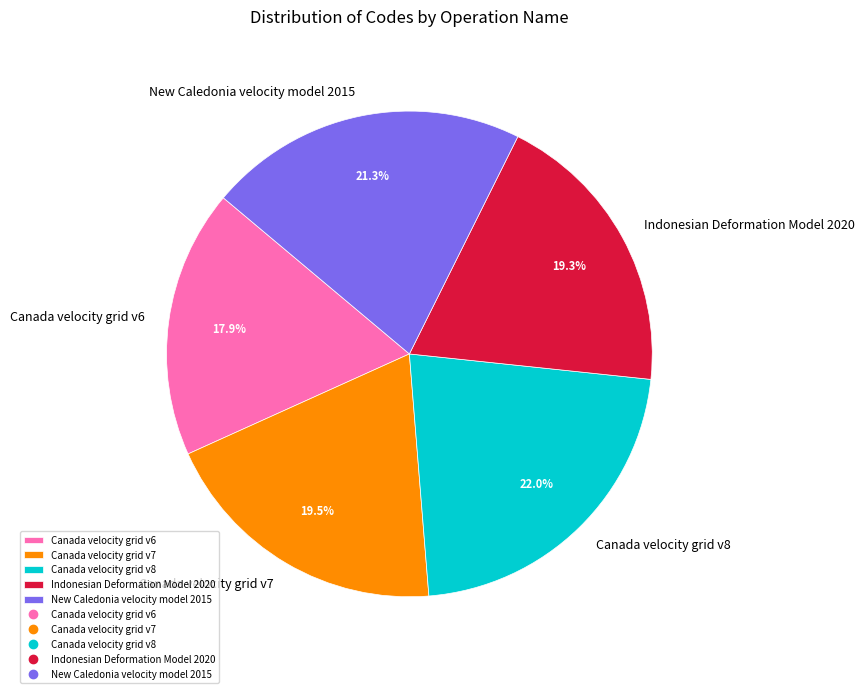

Between Canada velocity grid v7 and Canada velocity grid v6, which is larger?

Canada velocity grid v7